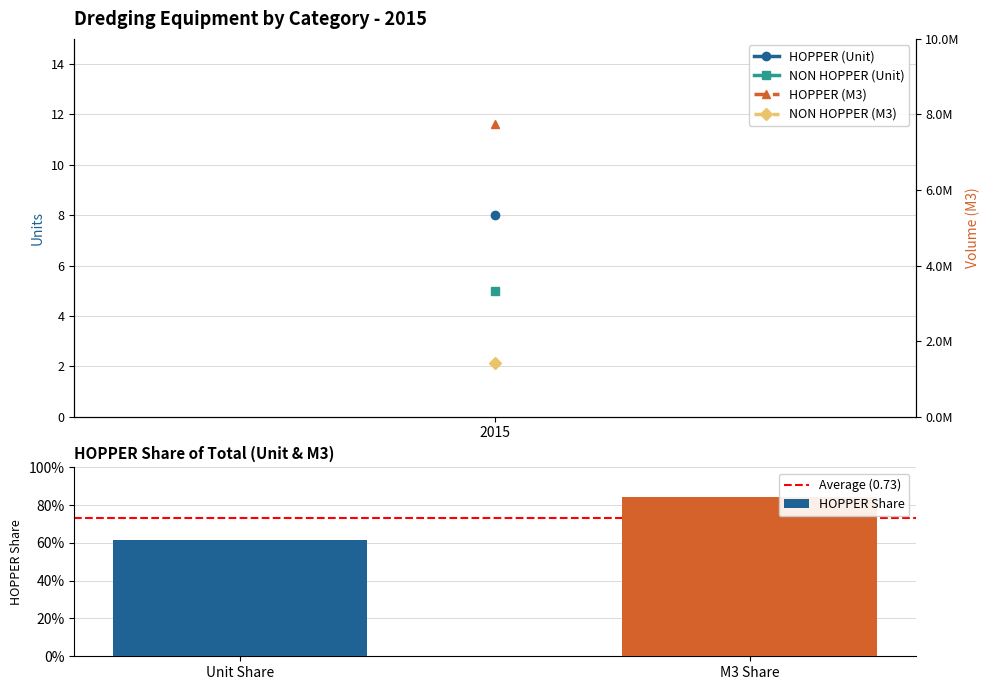

Does the chart contain stacked bars?

No